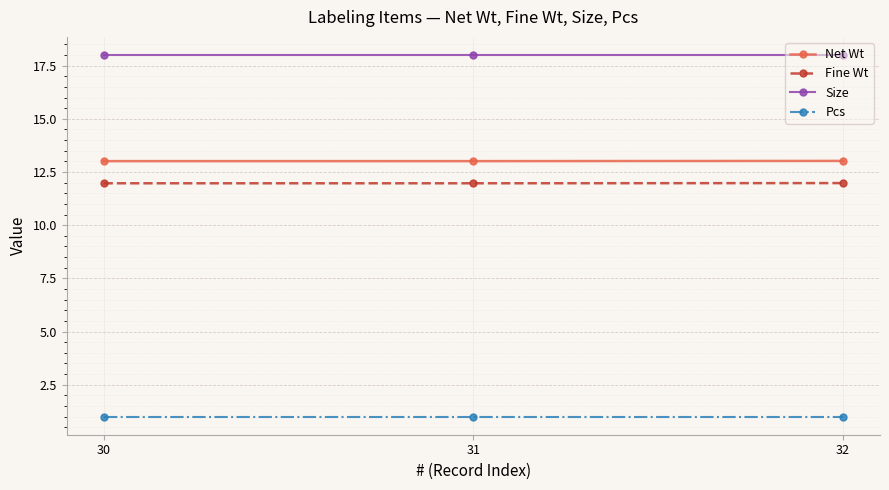

Is this an area chart (filled region under the line)?

No